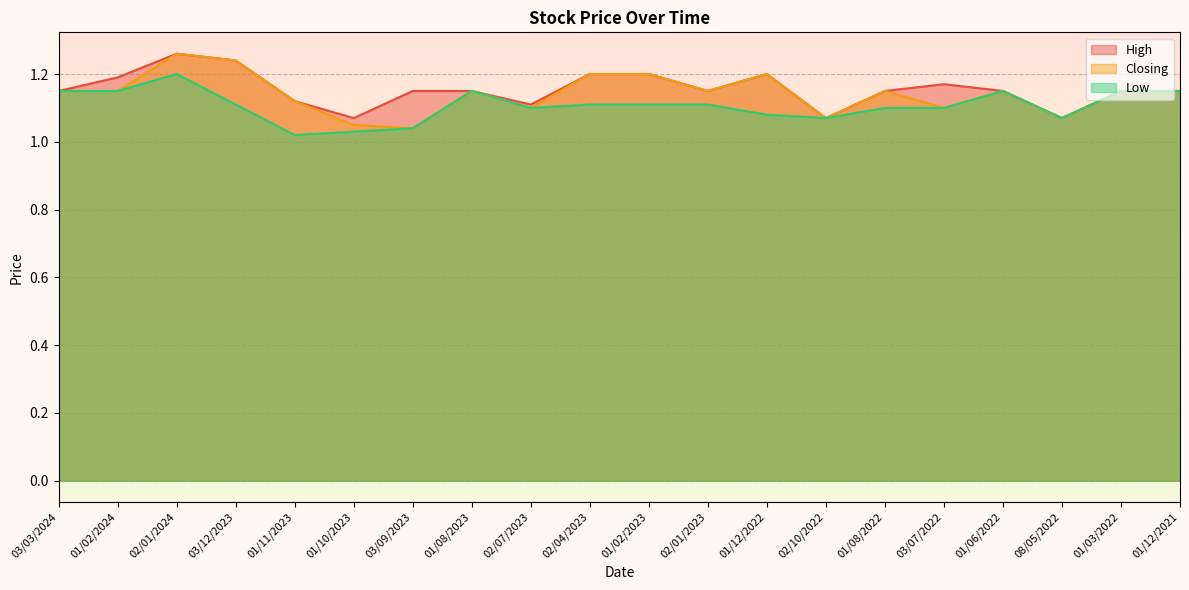

Which series has the largest total across all categories?

High